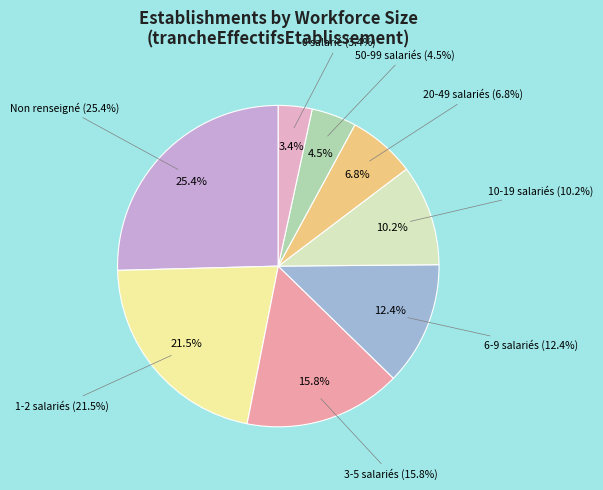

Is there a majority slice in this chart?

No